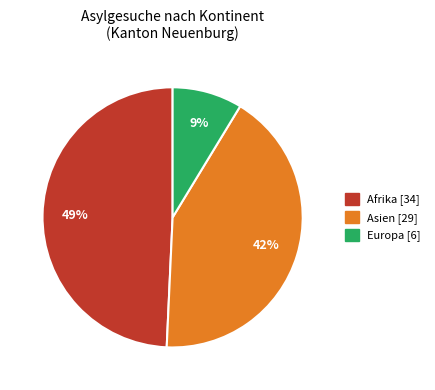

To the nearest percent, what is the average slice percentage?

33%